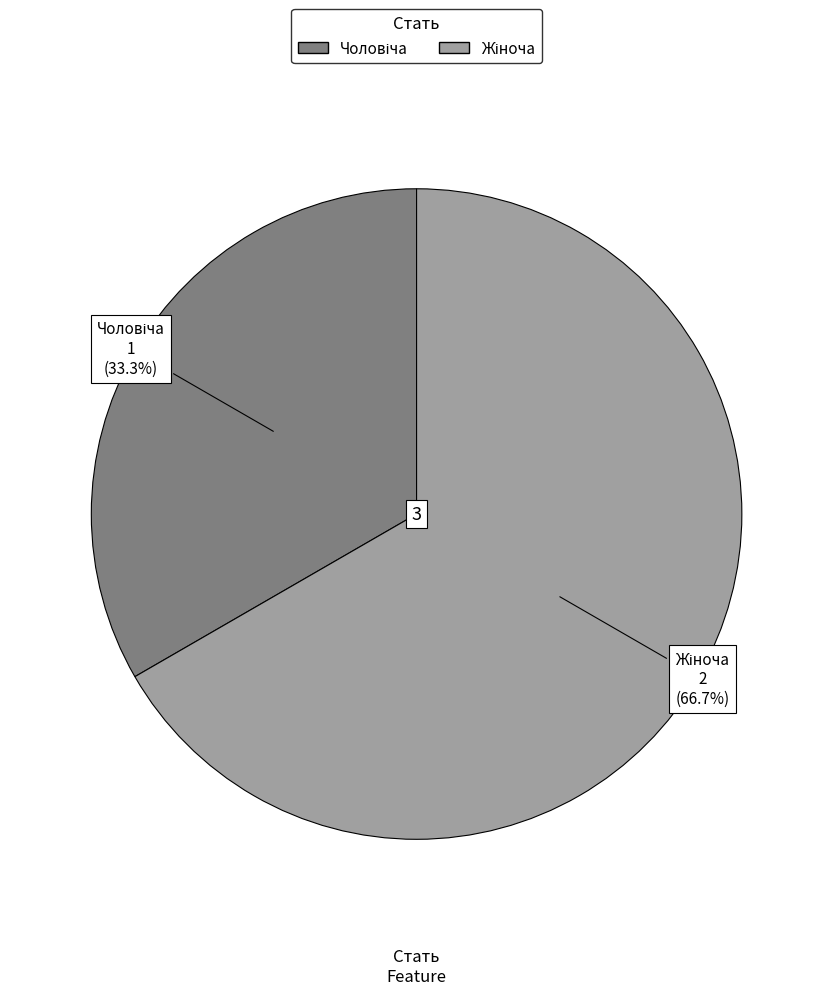

Is there any slice that represents more than half of the pie?

Yes